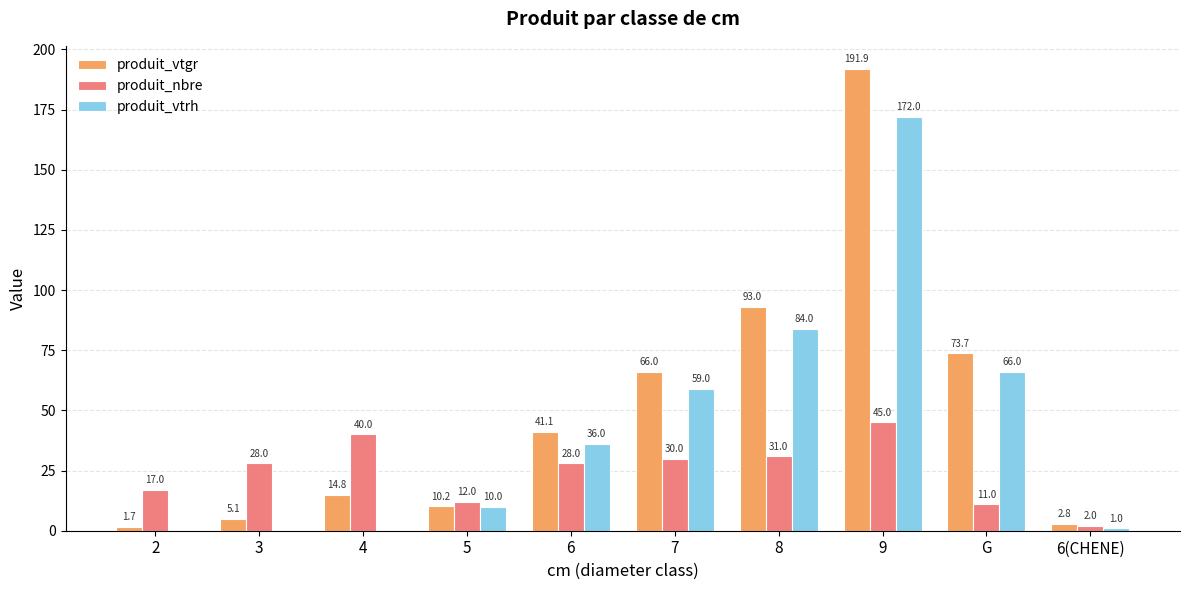

How many values in produit_vtrh are above zero?

7